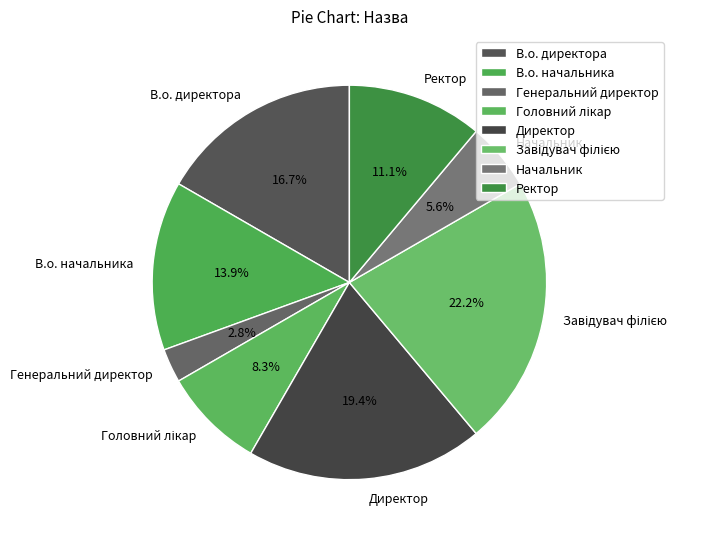

To the nearest percent, what is the average slice percentage?

12%